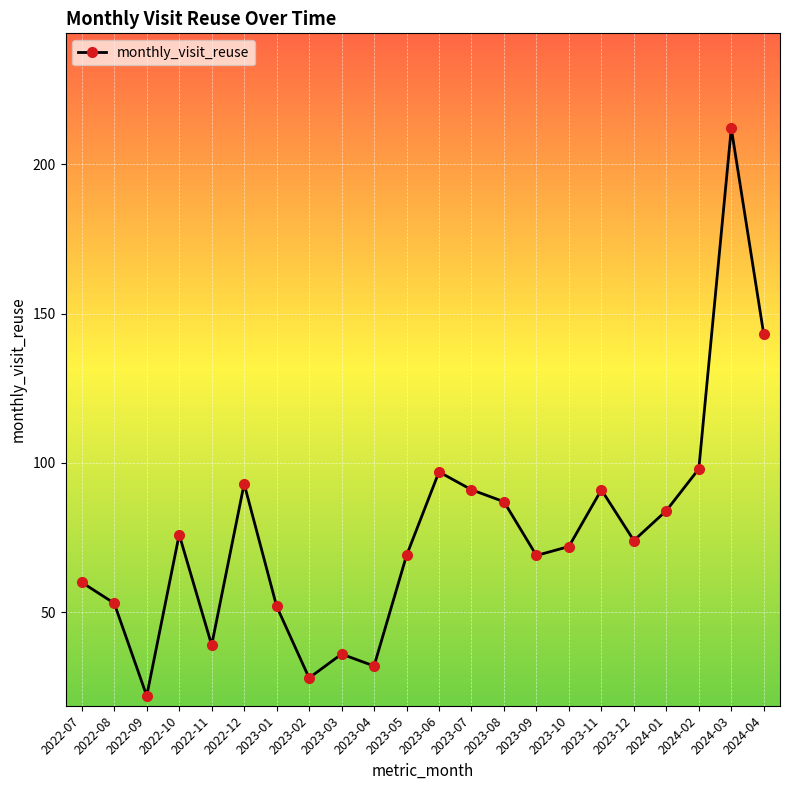

How many lines are shown in the chart?

1